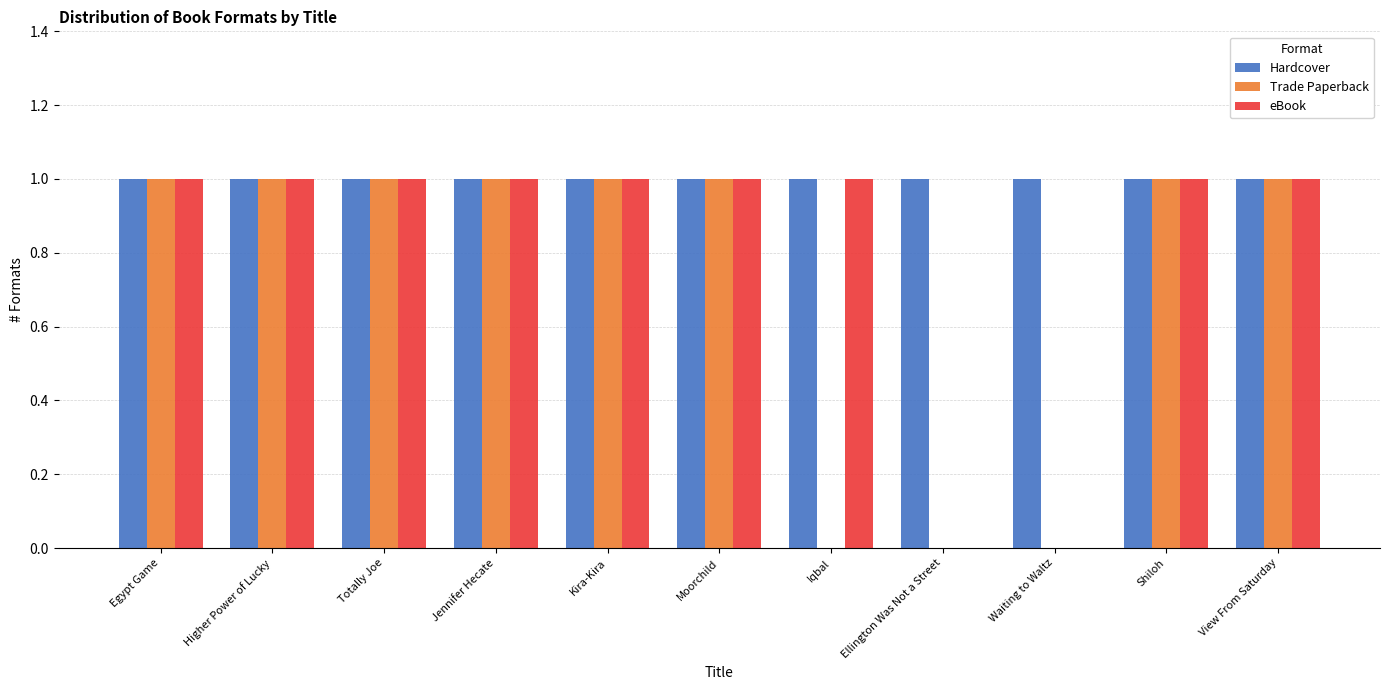

How many data points does each series have?

11